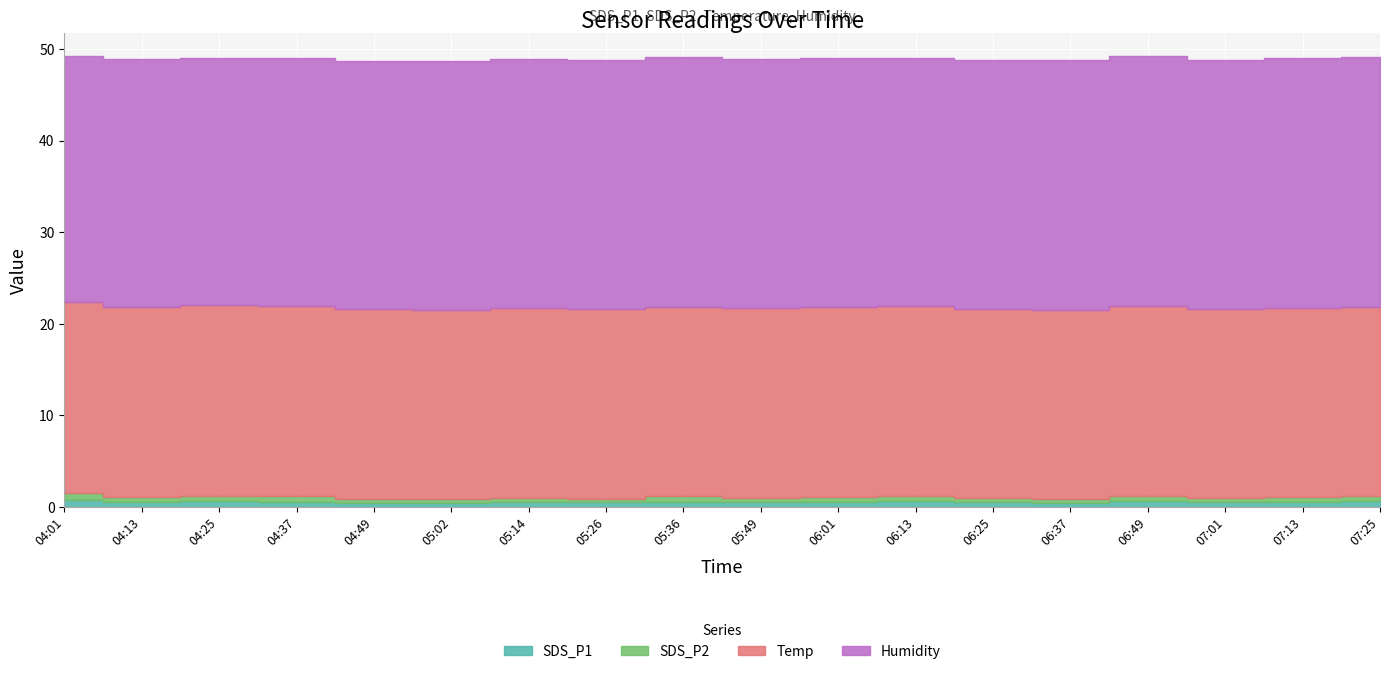

Between 04:13 and 06:25, which is larger?

04:13